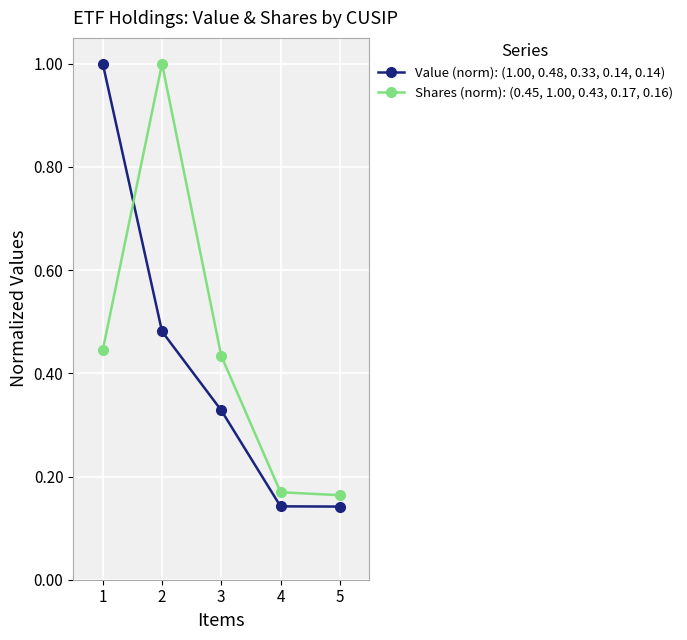

True or false: Value (norm): (1.00, 0.48, 0.33, 0.14, 0.14) has more than 2 points higher than both neighbors.

False